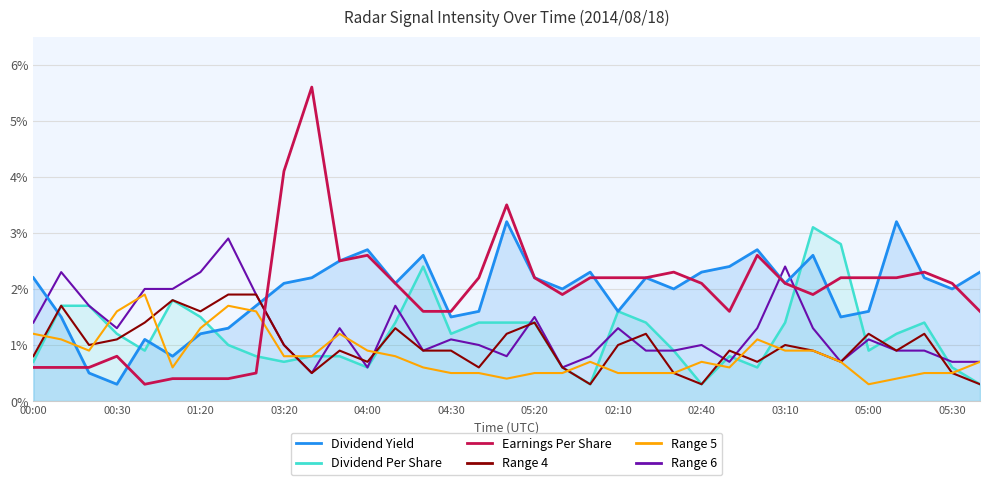

At which label does Earnings Per Share first exceed 2?

03:20